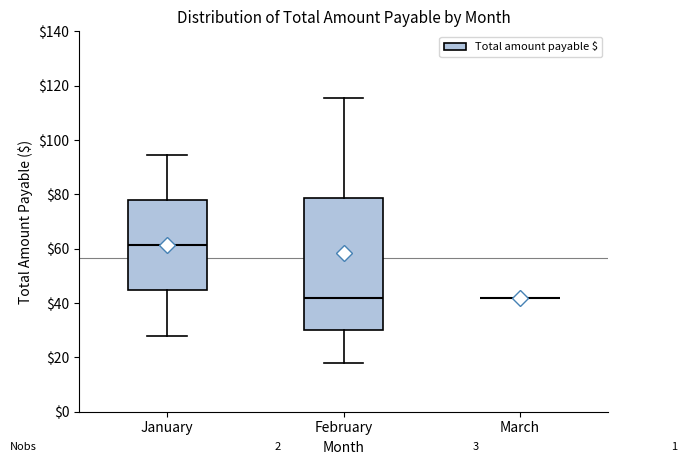

Reading left to right, read every box against the y-axis: the position of its median line, the range the box covers, and the ends of its whiskers. The values are not printed on the chart, so give them approximately, as read against the axis.

January: median 62, box 44 to 78, whiskers 28 to 94
February: median 42, box 30 to 78, whiskers 18 to 116
March: box collapsed to a line at 42, whiskers 42 to 42